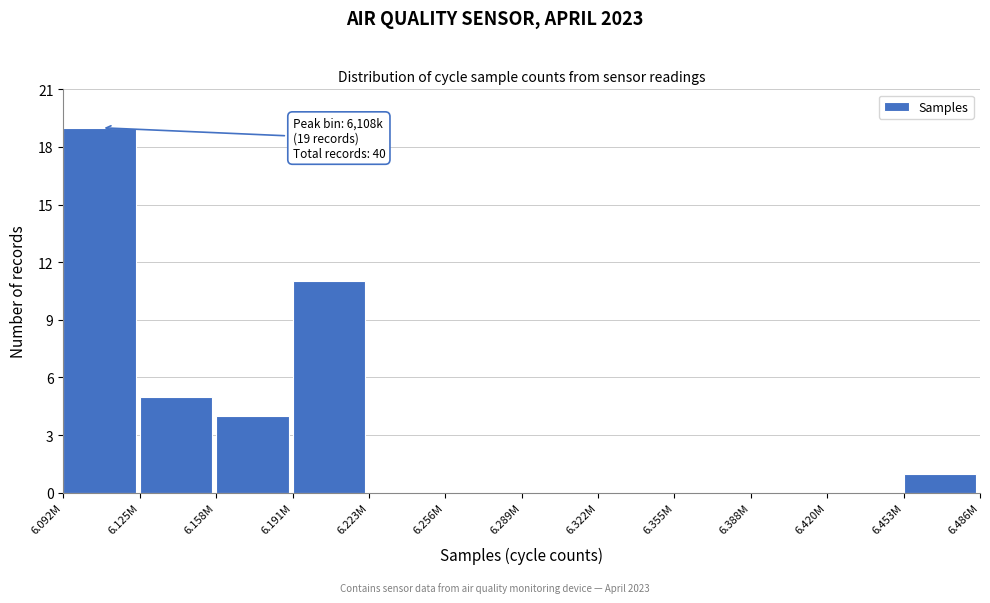

Reading left to right, transcribe all the data shown in this chart.

6.092M=19	6.125M=5	6.158M=4	6.191M=11	6.223M=0	6.256M=0	6.289M=0	6.322M=0	6.355M=0	6.388M=0	6.420M=0	6.453M=1